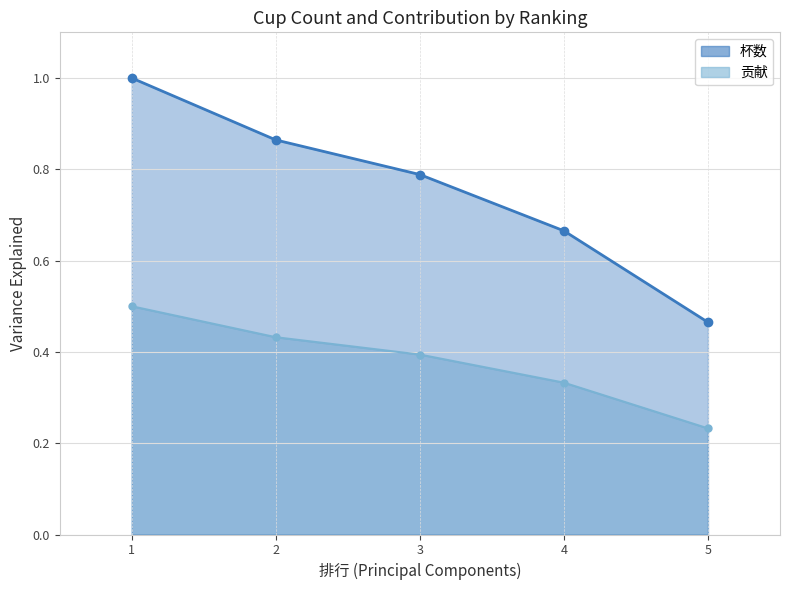

The 杯数 series shows 0.2 at 4. True or false?

False